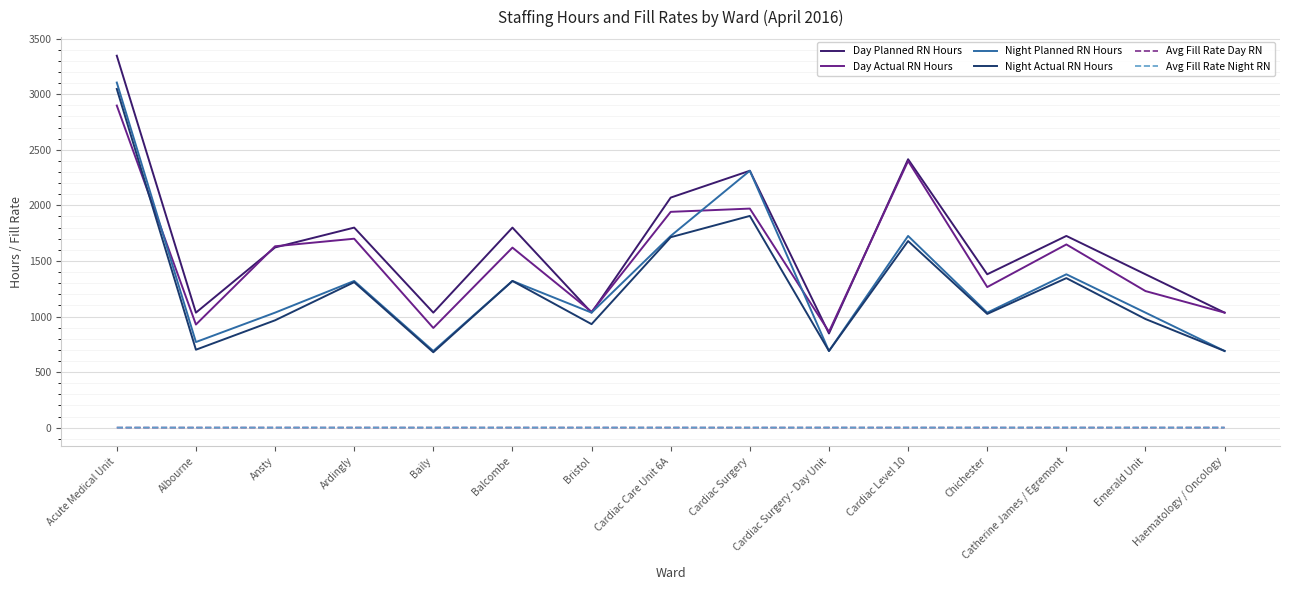

Does the chart have visible grid lines?

Yes